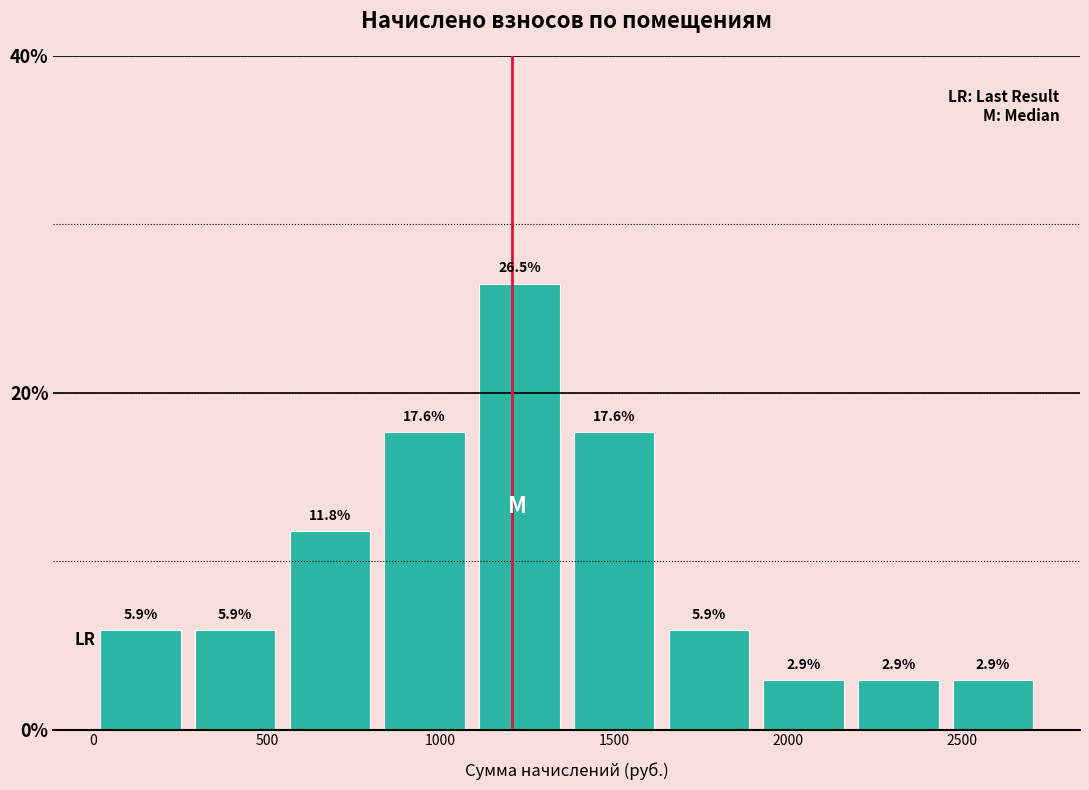

Reading left to right, list every bar in this chart as the range it spans on the x-axis followed by its height. The bar edges are not printed on the chart, so give them approximately, as read against the axis.

0 to 250: 5.9
250 to 550: 5.9
550 to 800: 11.8
800 to 1100: 17.6
1100 to 1350: 26.5
1350 to 1650: 17.6
1650 to 1900: 5.9
1900 to 2200: 2.9
2200 to 2450: 2.9
2450 to 2750: 2.9